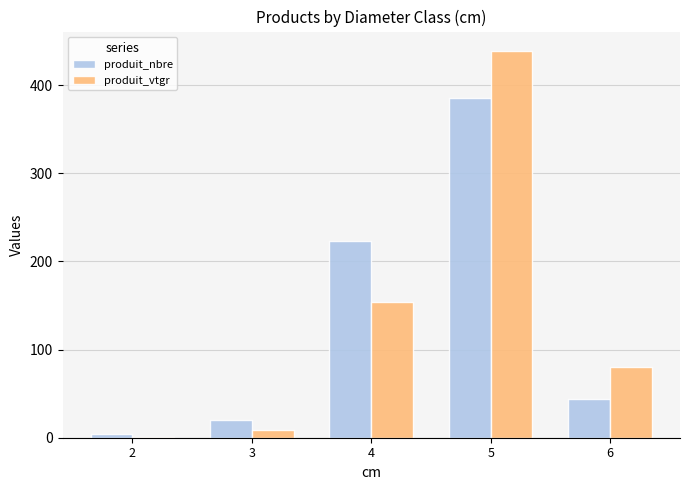

What is the total value across all series at 6?

124.4